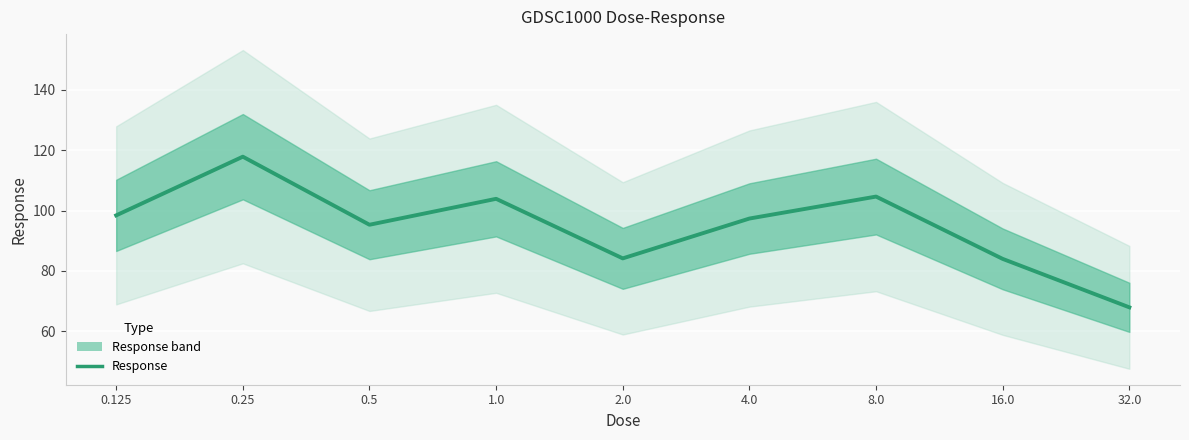

Is it true that the value at 1.0 is 103.9?

True